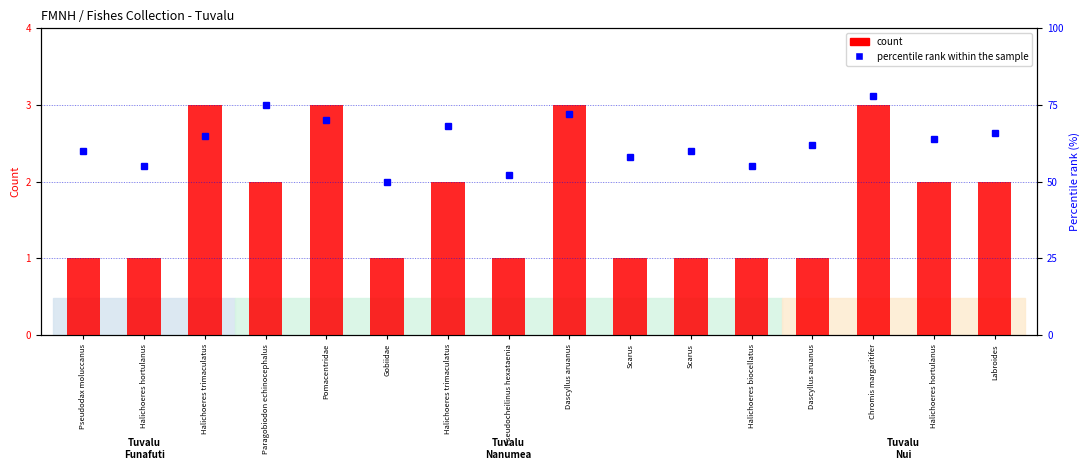

What is the maximum value shown in the chart?

78.0